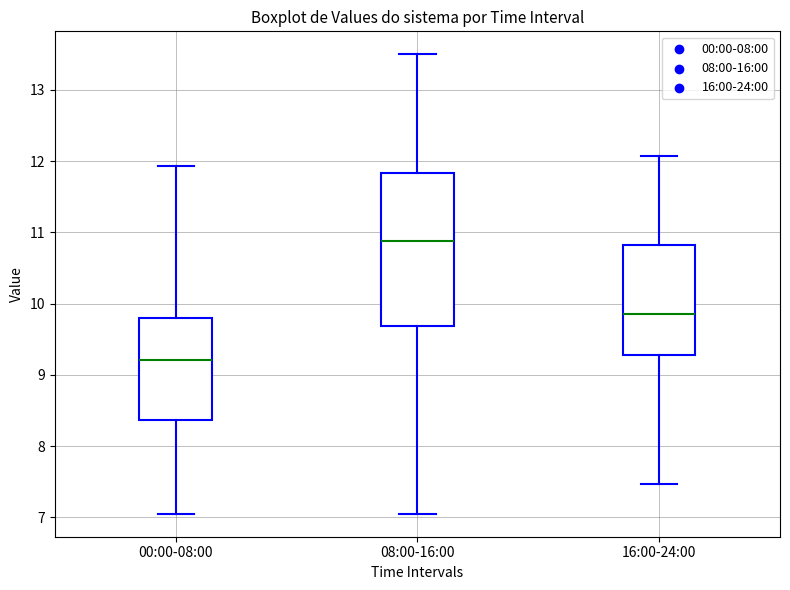

Reading left to right, read every box against the y-axis: the position of its median line, the range the box covers, and the ends of its whiskers. The values are not printed on the chart, so give them approximately, as read against the axis.

00:00-08:00: median 9.2, box 8.4 to 9.8, whiskers 7.1 to 11.9
08:00-16:00: median 10.9, box 9.7 to 11.8, whiskers 7.1 to 13.5
16:00-24:00: median 9.9, box 9.3 to 10.8, whiskers 7.5 to 12.1